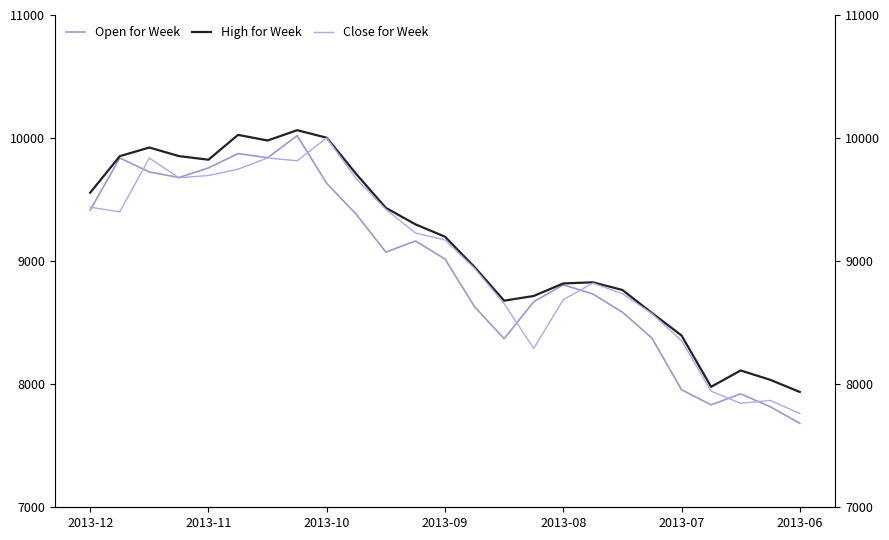

Which has a higher value, 7 or 15?

7